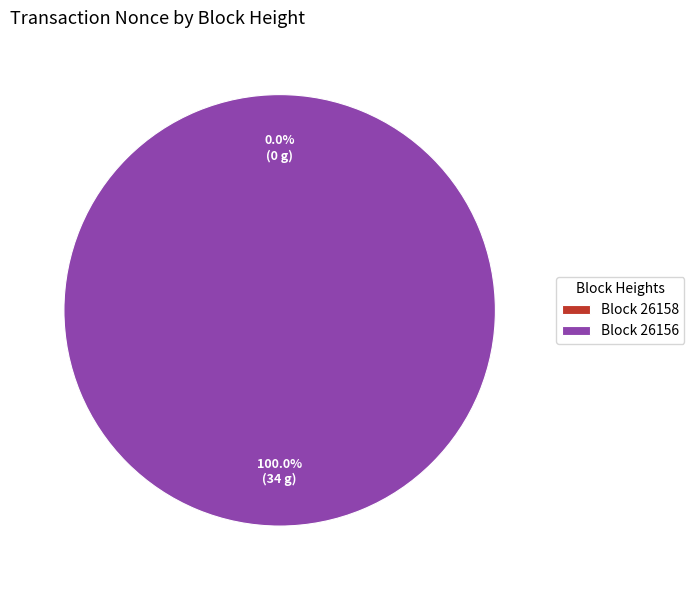

Count the number of slices in the pie.

2